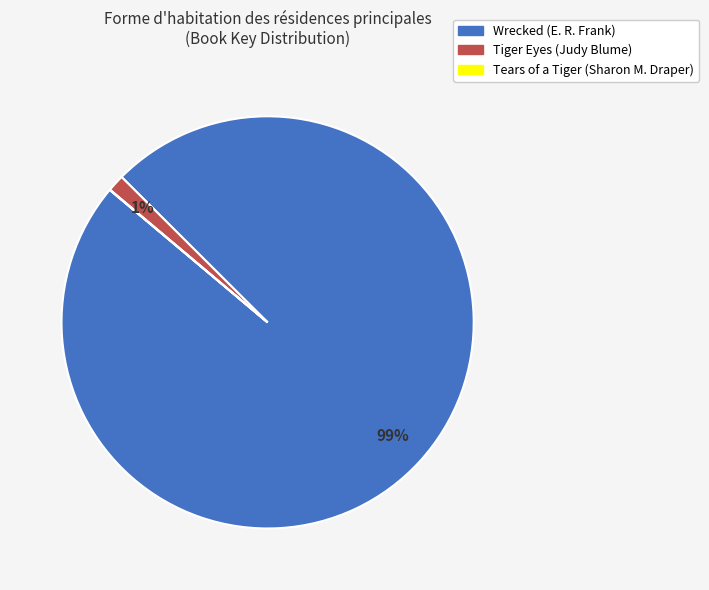

True or false: Wrecked (E. R. Frank) accounts for 89% of the total.

False